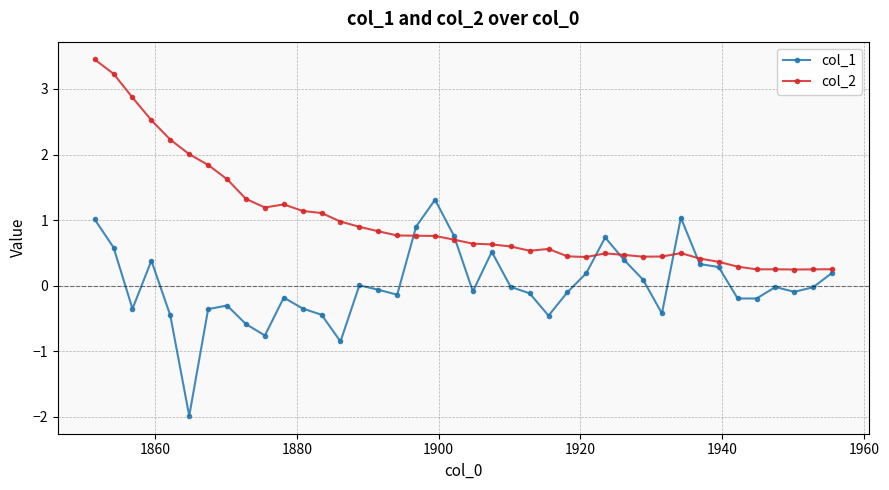

True or false: col_2 has more than 0 points higher than both neighbors.

True